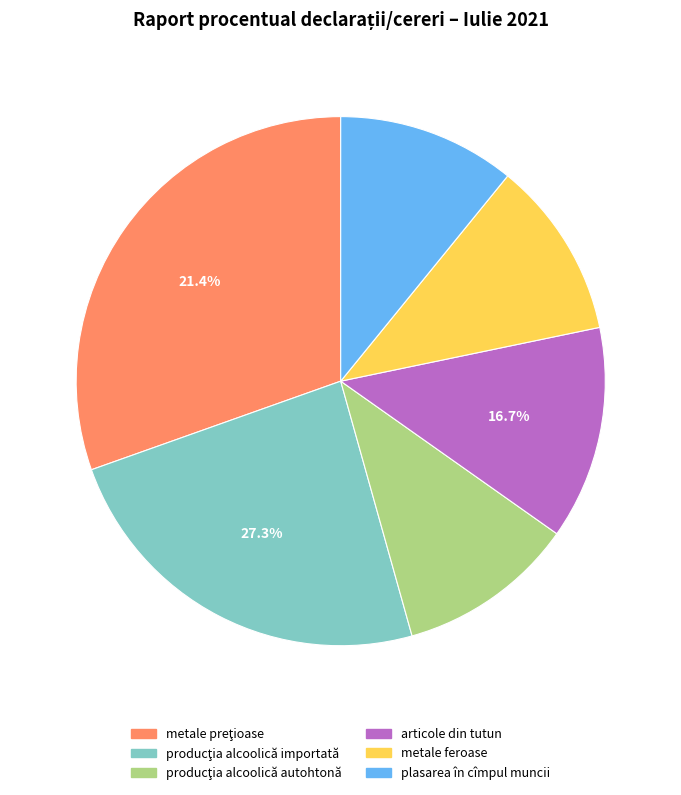

To the nearest percent, what is the combined percentage of metale feroase and metale preţioase?

33%